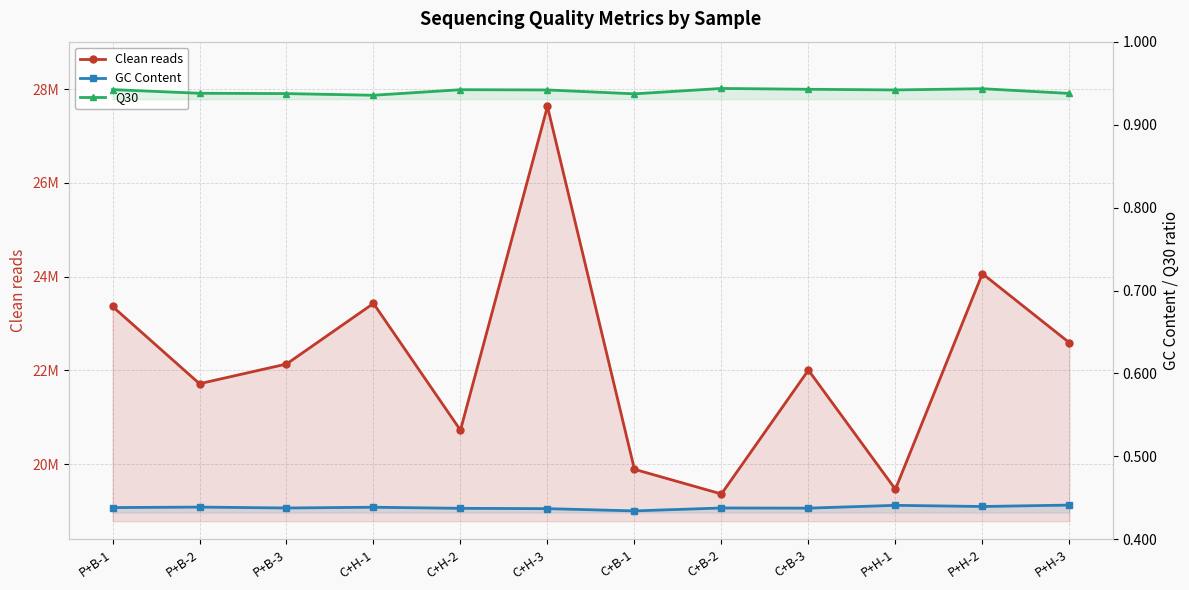

What are all the series names shown in the legend?

Clean reads, GC Content, Q30